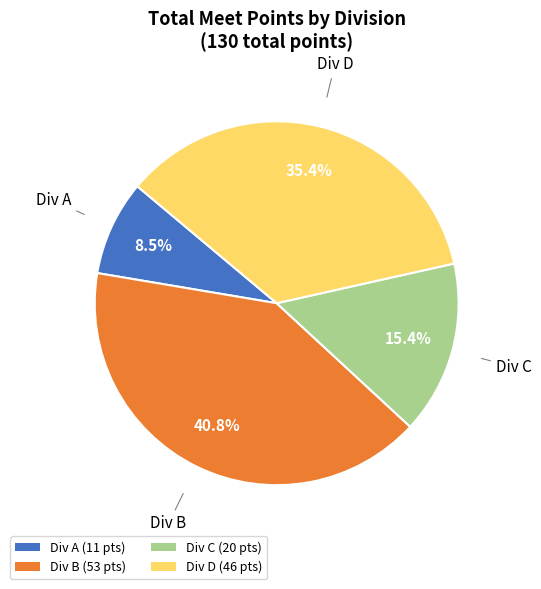

Rank the categories by value from highest to lowest.

Div B (53 pts), Div D (46 pts), Div C (20 pts), Div A (11 pts)